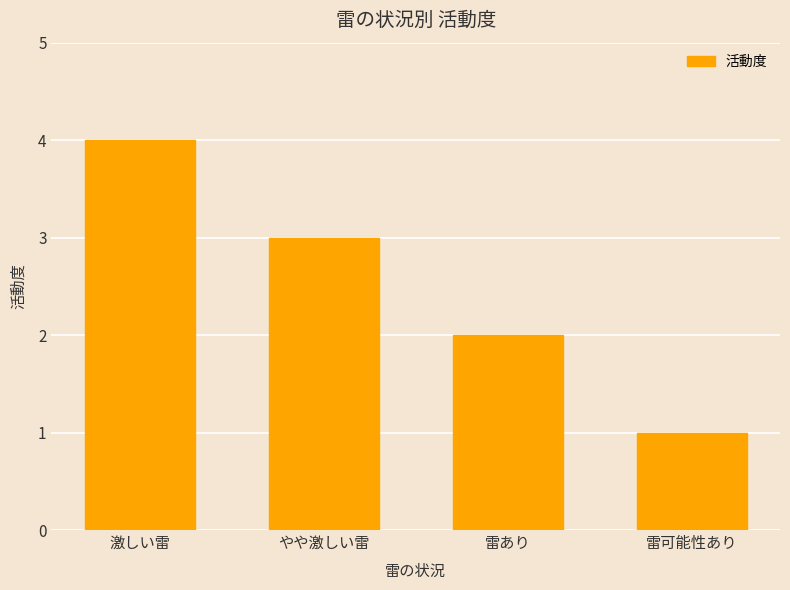

Reading right to left, transcribe all the data shown in this chart.

雷可能性あり=1	雷あり=2	やや激しい雷=3	激しい雷=4